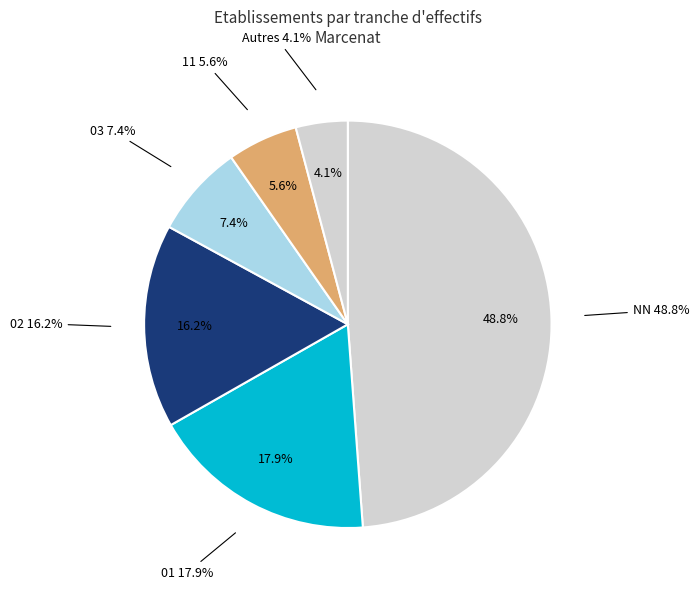

What percentage do 02 and 11 together represent?

21.8%